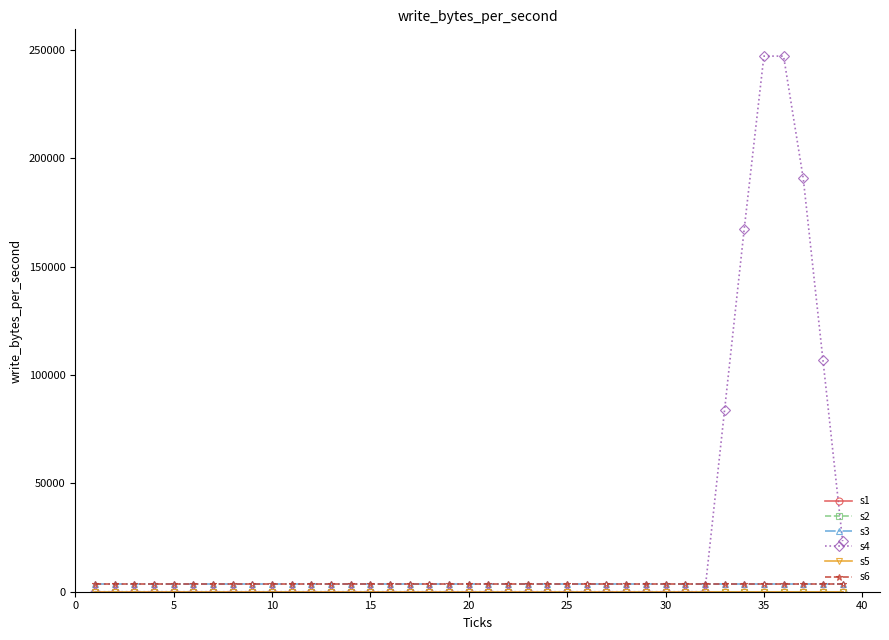

What is the sum of all s6 values?

139425